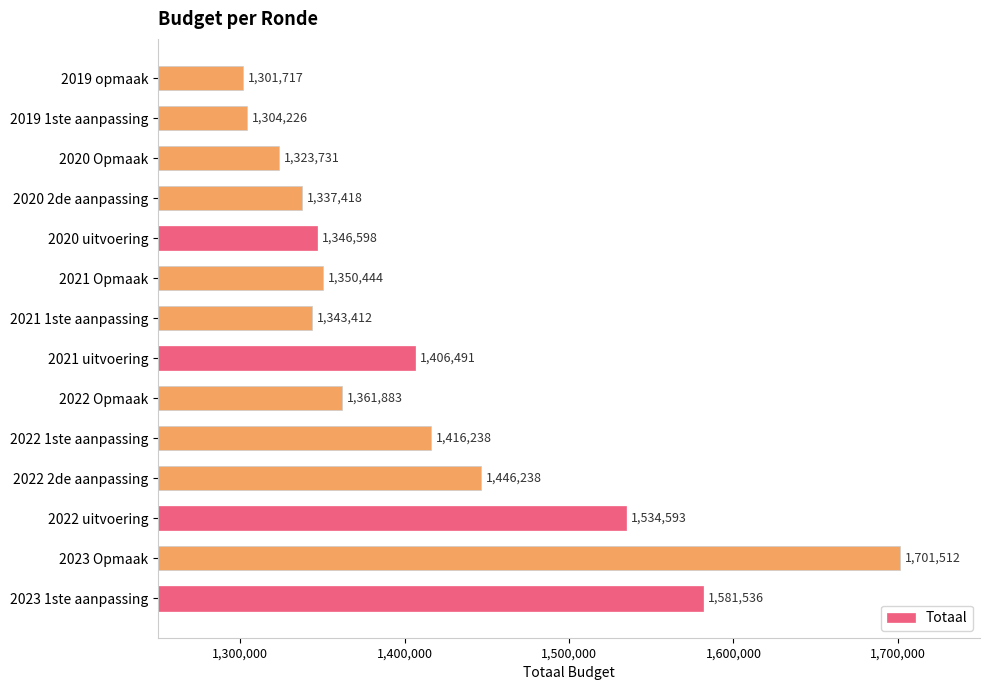

Reading bottom to top, transcribe all the data shown in this chart.

2023 1ste aanpassing=1581536	2023 Opmaak=1701512	2022 uitvoering=1534593	2022 2de aanpassing=1446238	2022 1ste aanpassing=1416238	2022 Opmaak=1361883	2021 uitvoering=1406491	2021 1ste aanpassing=1343412	2021 Opmaak=1350444	2020 uitvoering=1346598	2020 2de aanpassing=1337418	2020 Opmaak=1323731	2019 1ste aanpassing=1304226	2019 opmaak=1301717